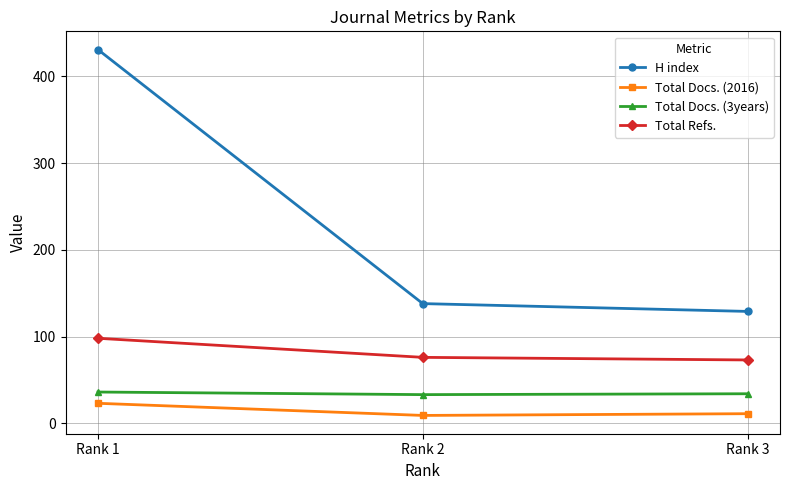

Which category has the highest value in the H index series?

Rank 1